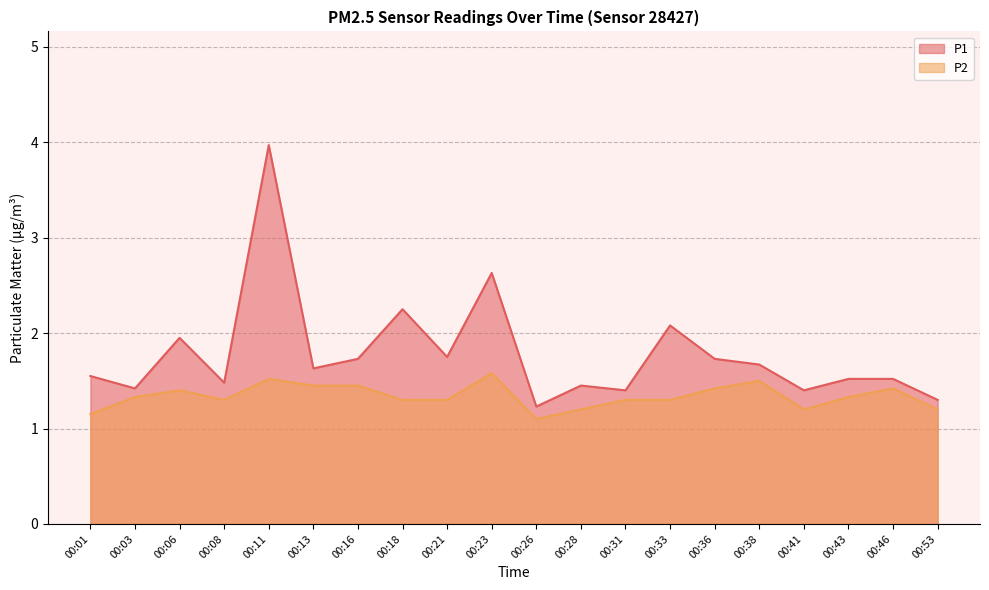

What is the sum of all P1 values?

35.7